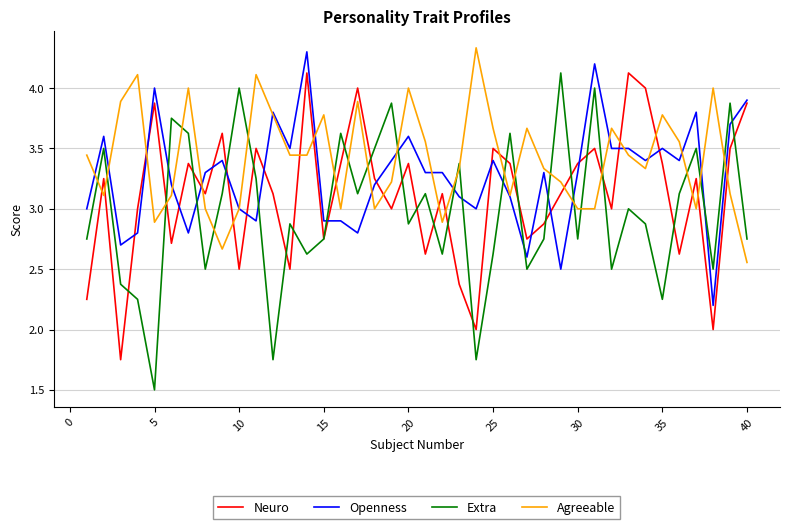

What is the smallest value displayed?

1.5